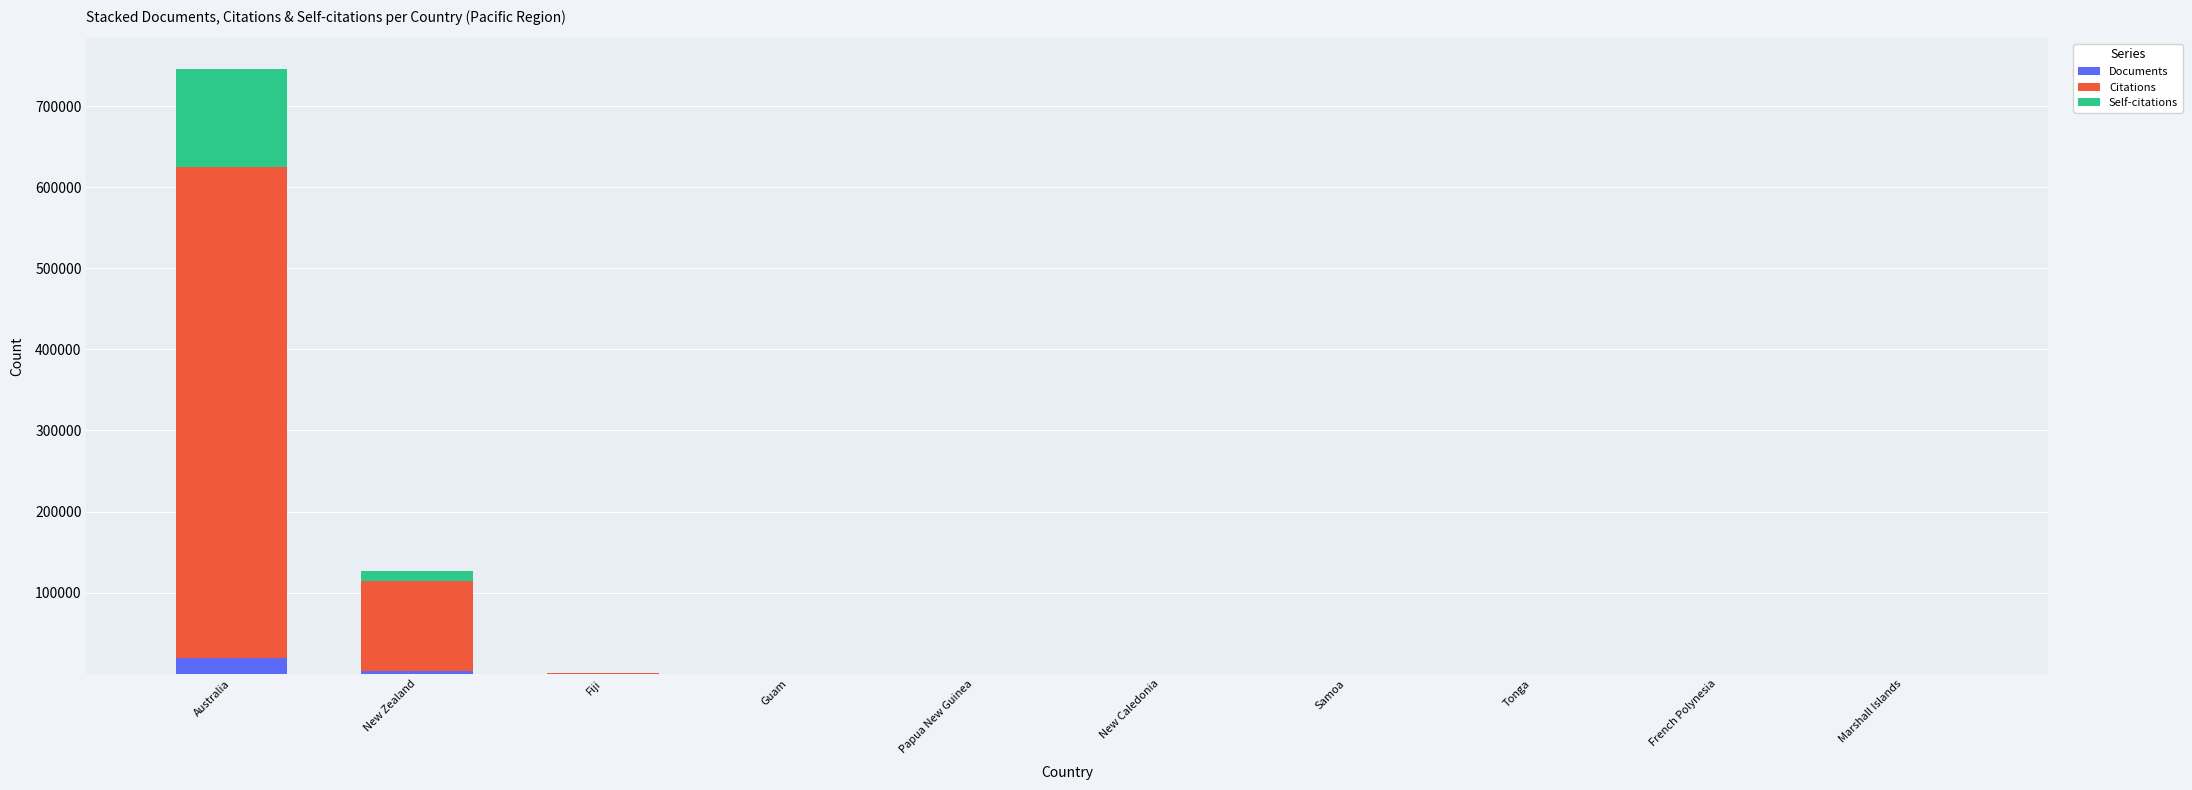

At which category is the sum across all series the highest?

Australia